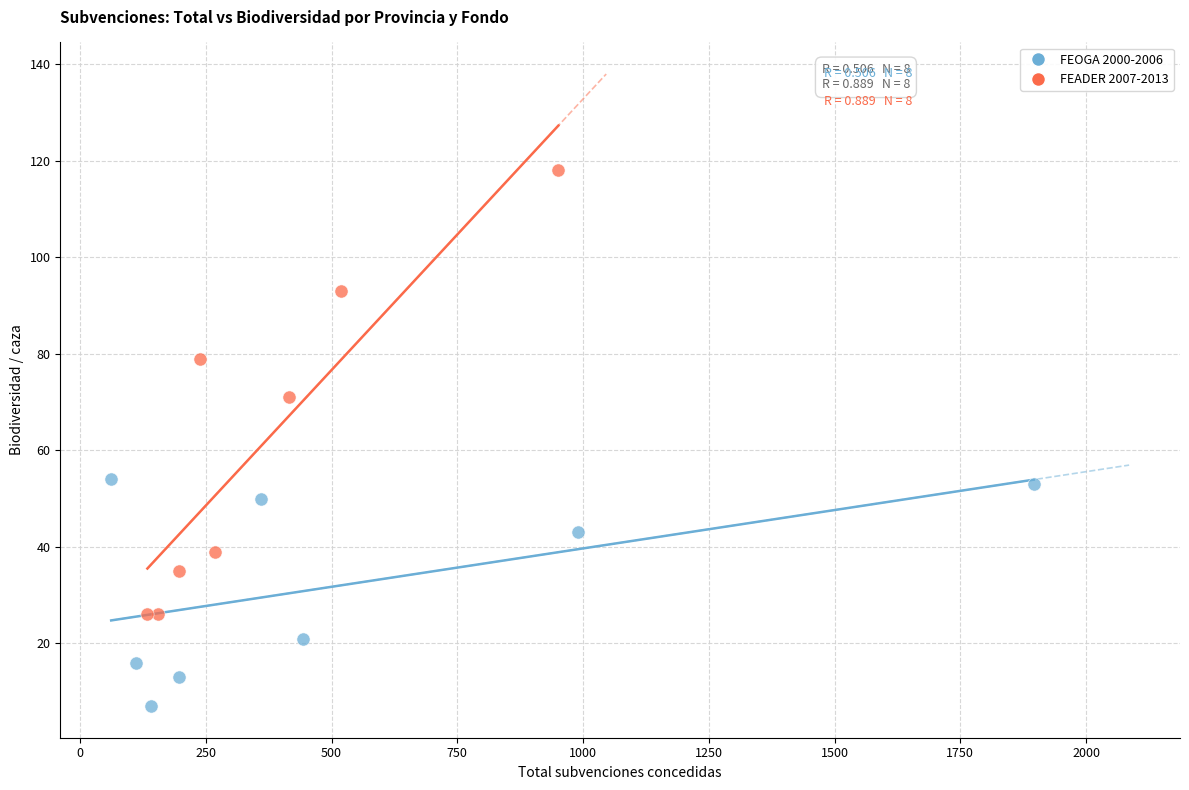

Which series contains the lowest Y value?

FEOGA 2000-2006